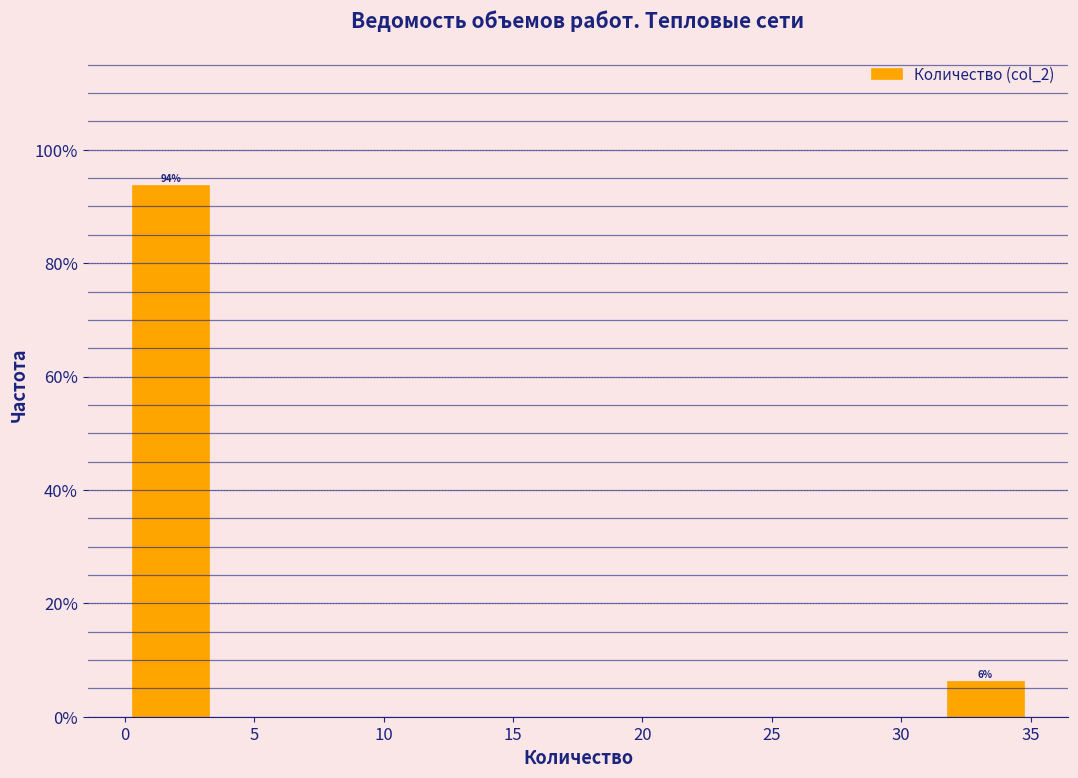

Which range on the x-axis has the tallest bar?

0.0 to 3.5